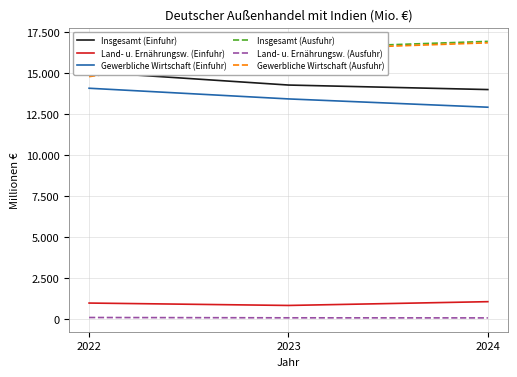

Reading left to right, list all the values displayed in this chart.

Insgesamt (Einfuhr): 2022=15064	2023=14268	2024=13993
Land- u. Ernährungsw. (Einfuhr): 2022=991	2023=845	2024=1075
Gewerbliche Wirtschaft (Einfuhr): 2022=14073	2023=13423	2024=12918
Insgesamt (Ausfuhr): 2022=14873	2023=16507	2024=16927
Land- u. Ernährungsw. (Ausfuhr): 2022=111	2023=92	2024=87
Gewerbliche Wirtschaft (Ausfuhr): 2022=14781	2023=16420	2024=16840